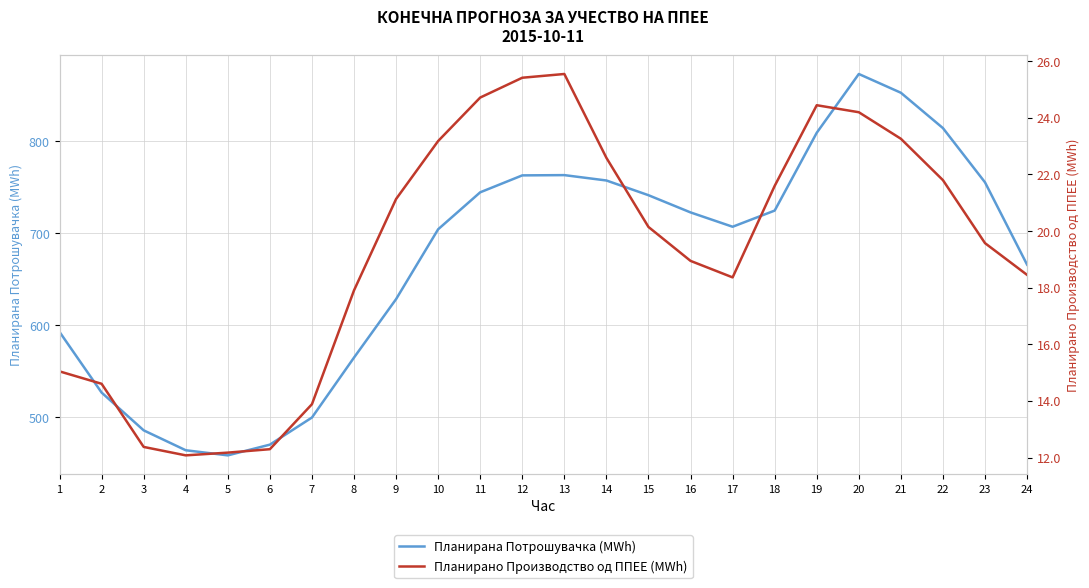

Reading left to right, transcribe all the data shown in this chart.

Планирана Потрошувачка (MWh): 1=592.7	2=526.8	3=485.7	4=464.0	5=458.5	6=470.1	7=499.6	8=564.8	9=628.4	10=704.4	11=744.6	12=763.0	13=763.3	14=757.5	15=741.5	16=722.7	17=707.1	18=724.7	19=809.4	20=873.3	21=852.9	22=814.4	23=755.4	24=665.9
Планирано Производство од ППЕЕ (MWh): 1=15.0	2=14.6	3=12.4	4=12.1	5=12.2	6=12.3	7=13.9	8=17.9	9=21.1	10=23.2	11=24.7	12=25.4	13=25.6	14=22.6	15=20.1	16=18.9	17=18.4	18=21.6	19=24.4	20=24.2	21=23.3	22=21.8	23=19.6	24=18.5